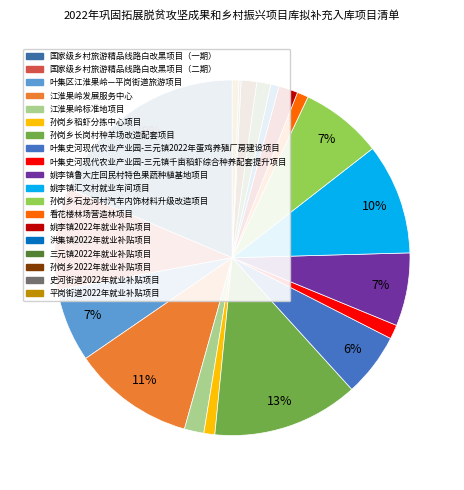

Is it true that 孙岗乡石龙河村汽车内饰材料升级改造项目 is 7% of the pie?

True